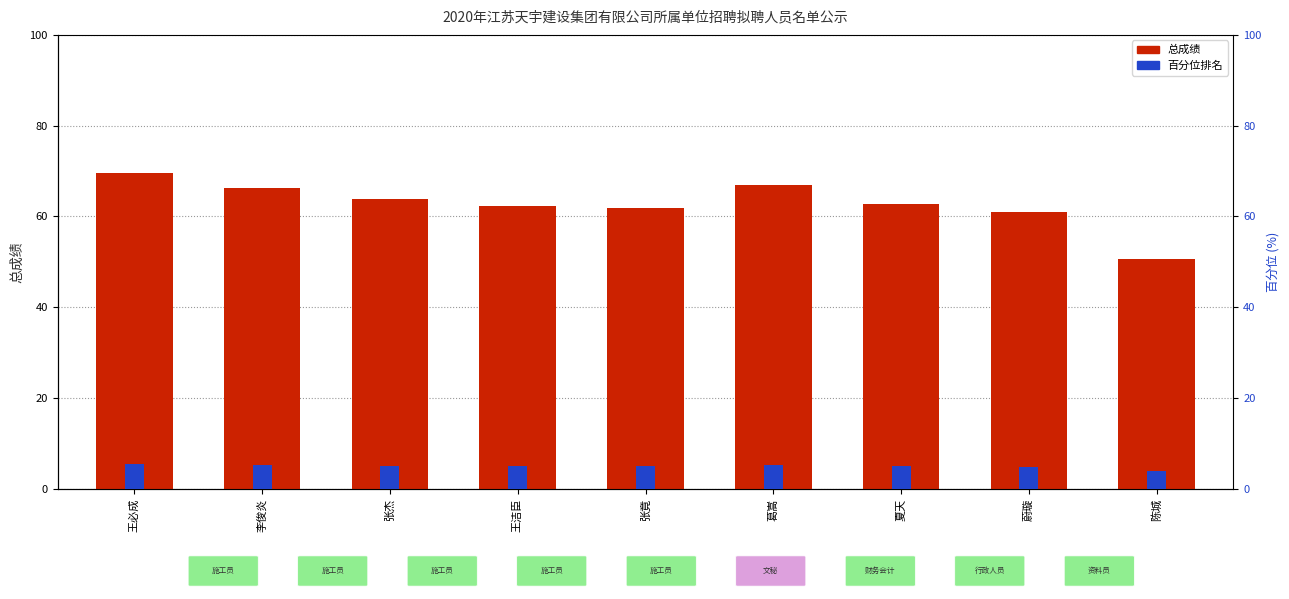

How many categories are shown in the chart?

9